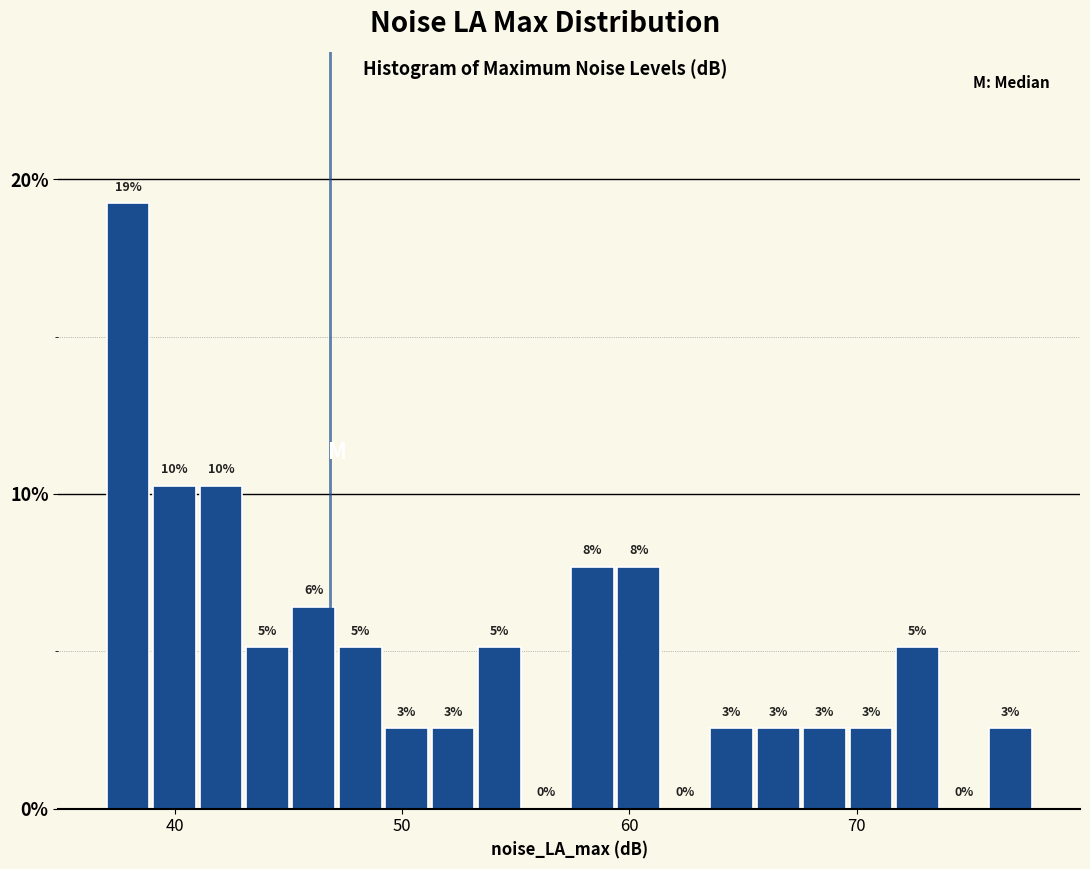

Read against the x-axis, roughly where is the centre of the tallest bar?

38